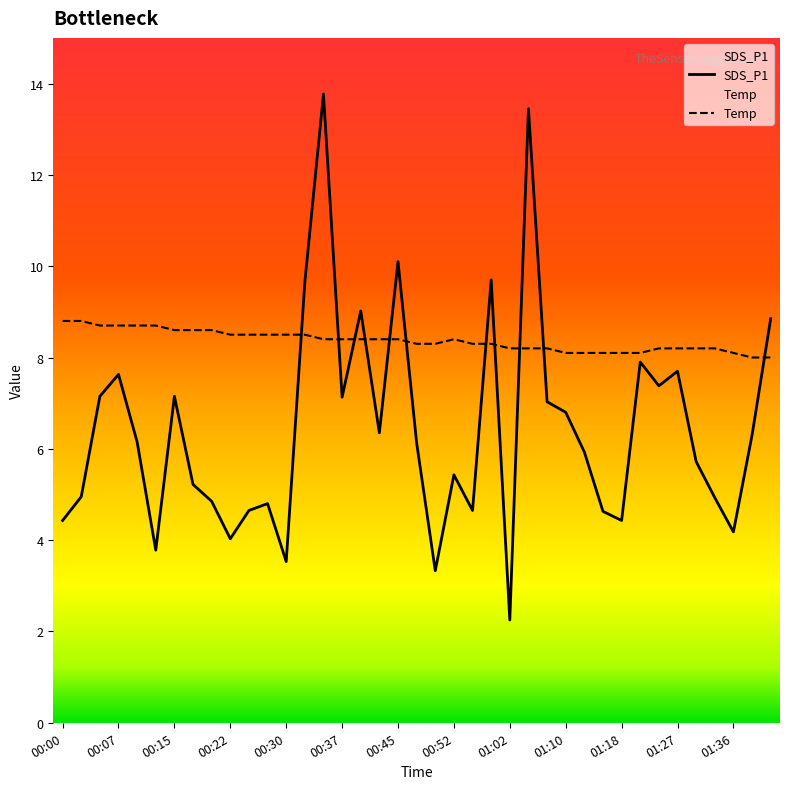

What is the difference between the SDS_P1 values at 00:00 and 01:05?

9.0